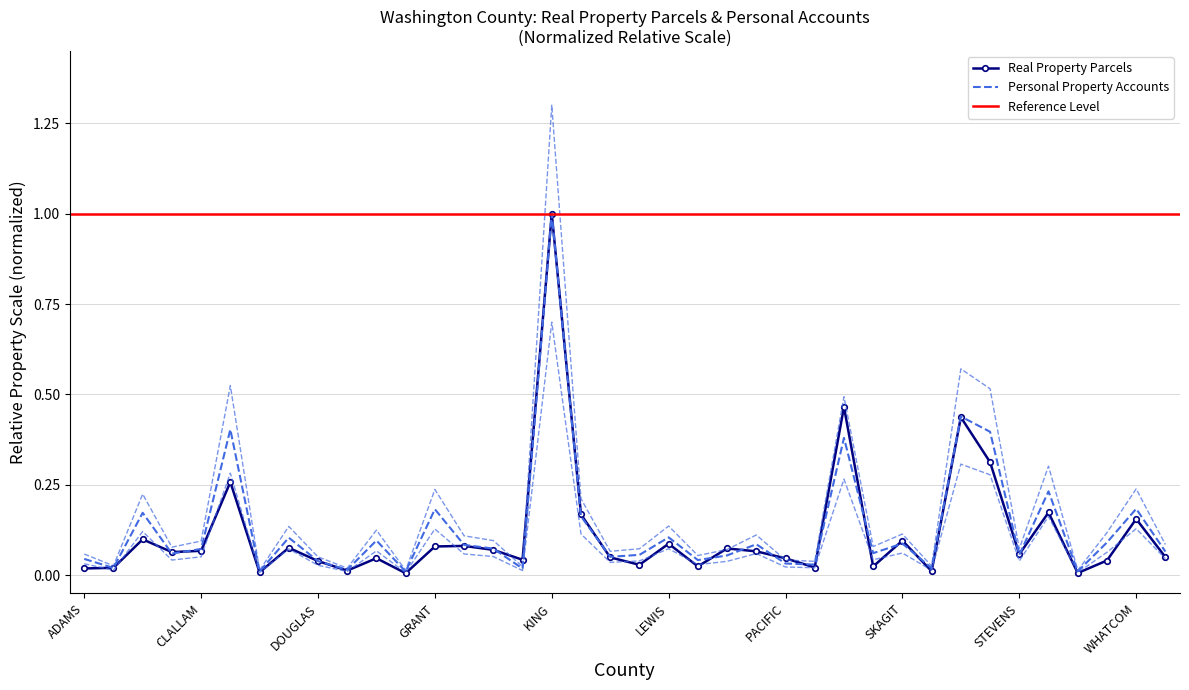

The value of Real Property Parcels at SNOHOMISH is 0.4. True or false?

True